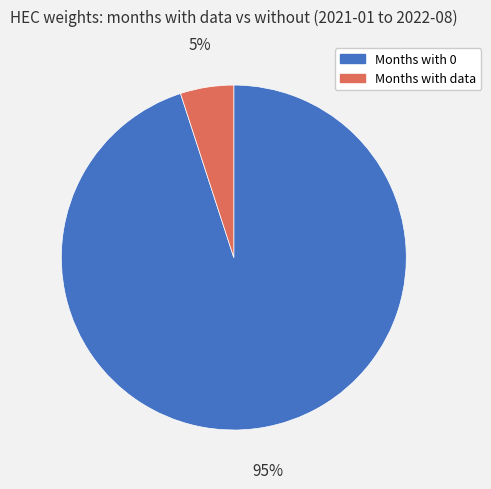

To the nearest percent, what is the average slice percentage?

50%